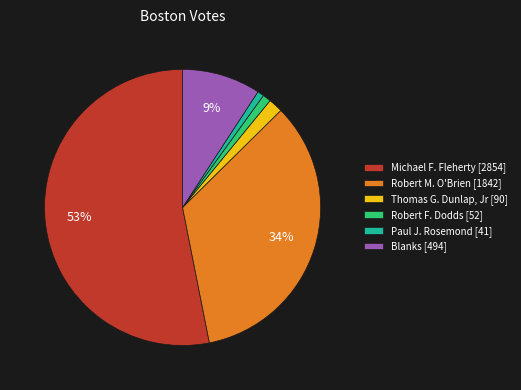

To the nearest percent, what is the difference between the largest and smallest slice percentages?

52%